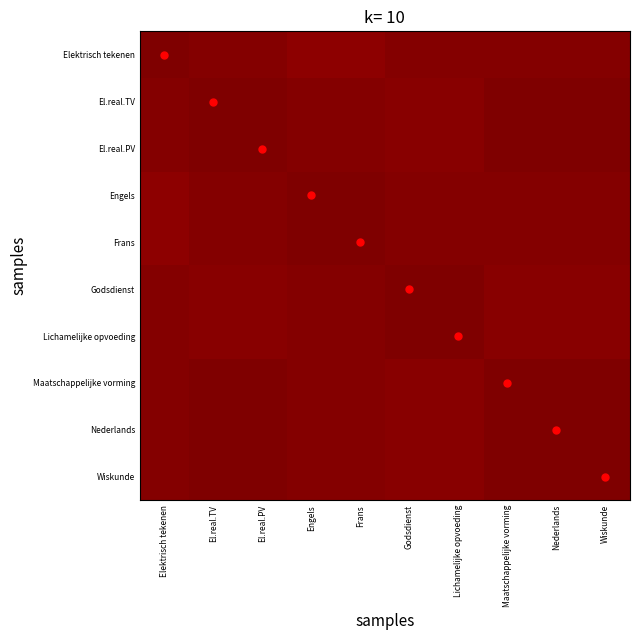

What is the total value across all series at Wiskunde?

10.0